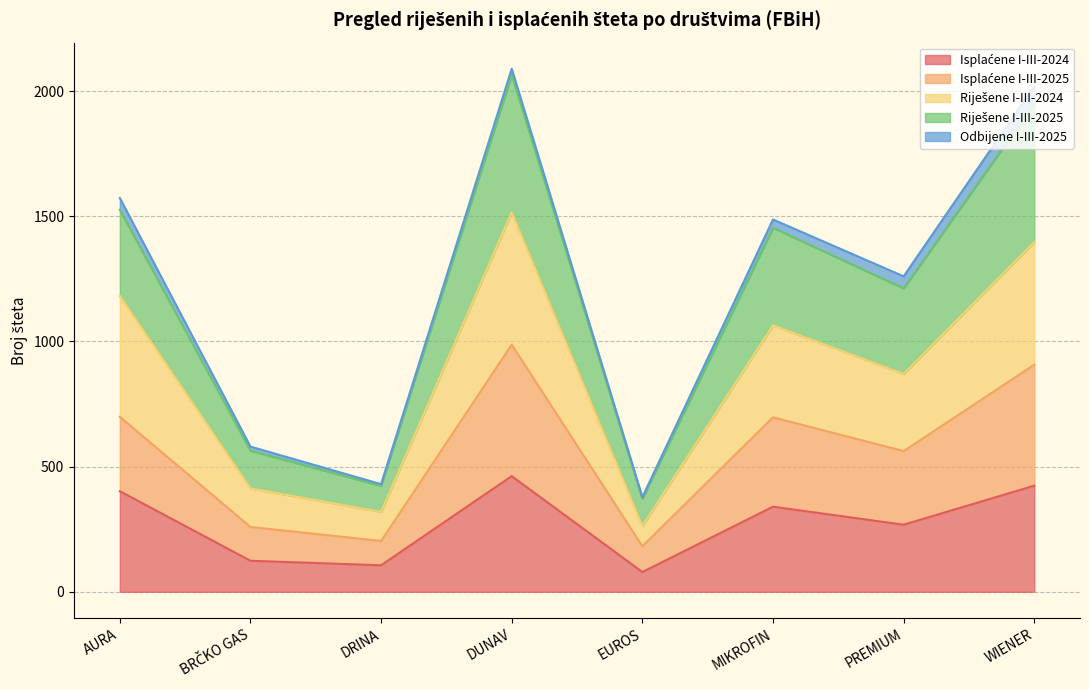

Does the chart have visible grid lines?

Yes